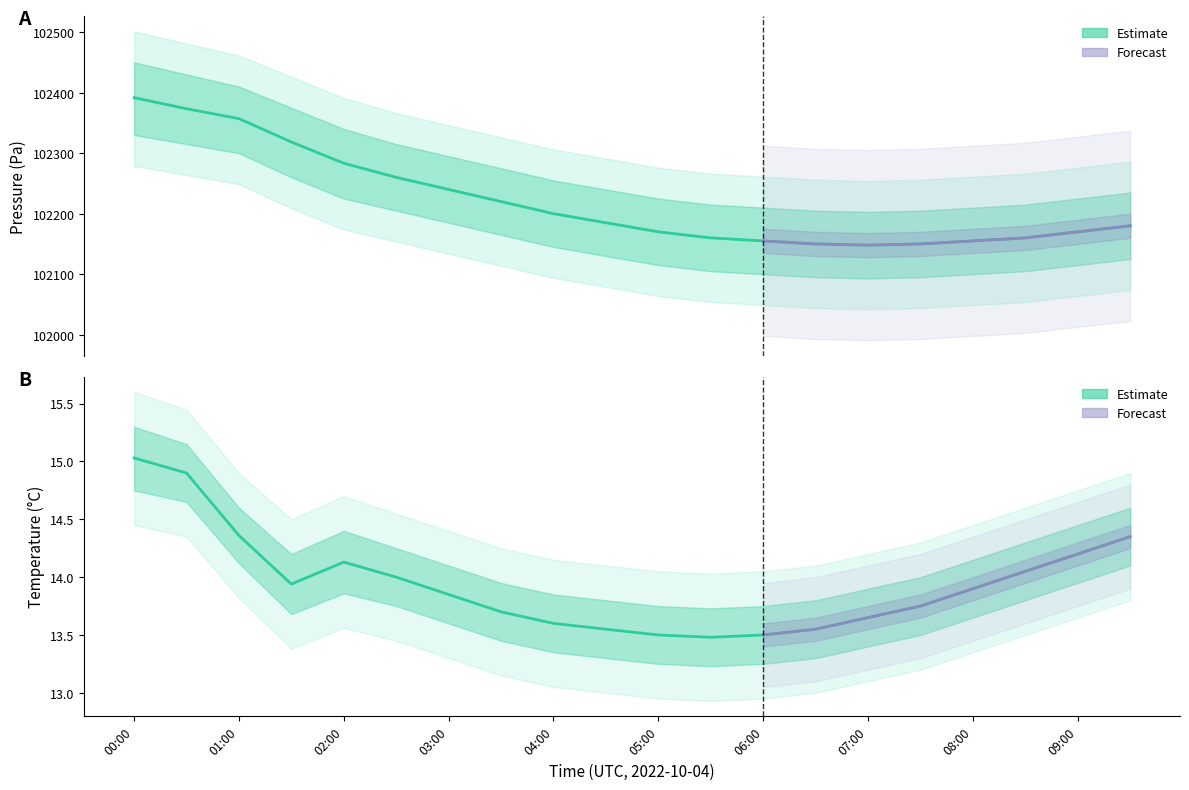

What is the average value of the temperature_upper series?

14.2